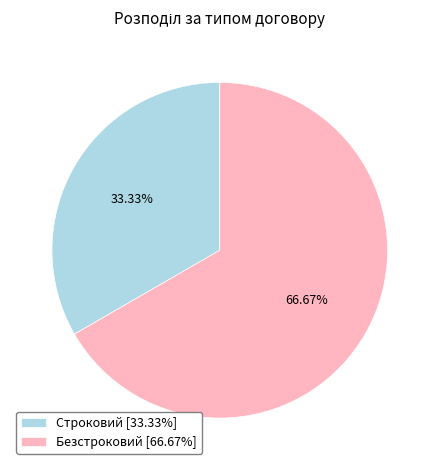

Is it true that Строковий is 33% of the pie?

True